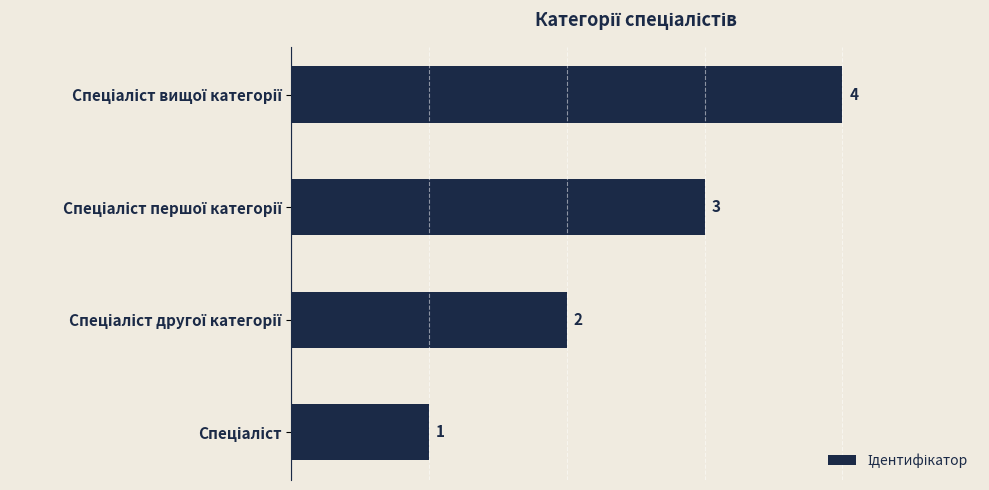

What is the greatest value displayed?

4